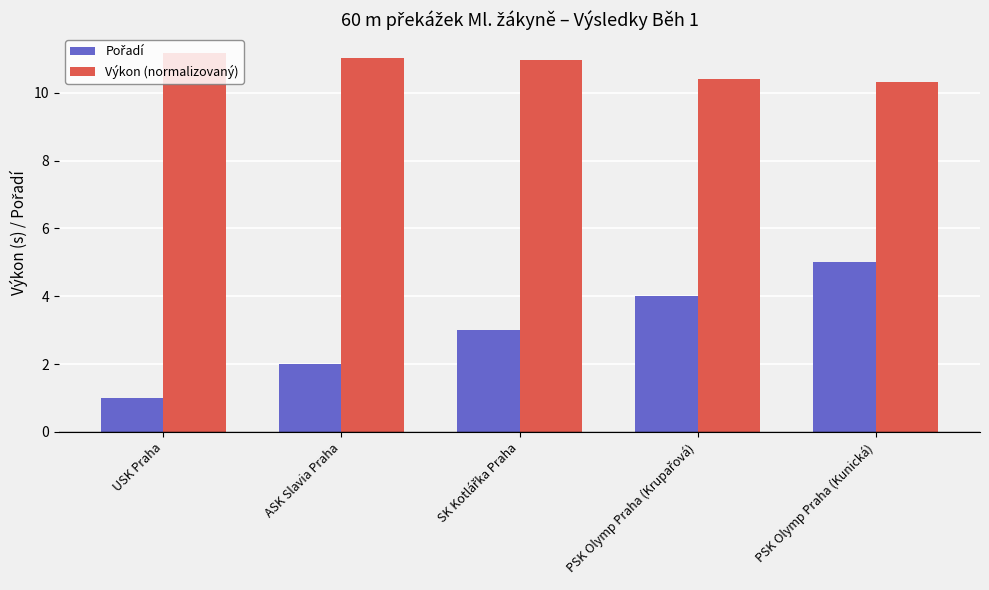

At which category does the chart reach its minimum across all series?

USK Praha